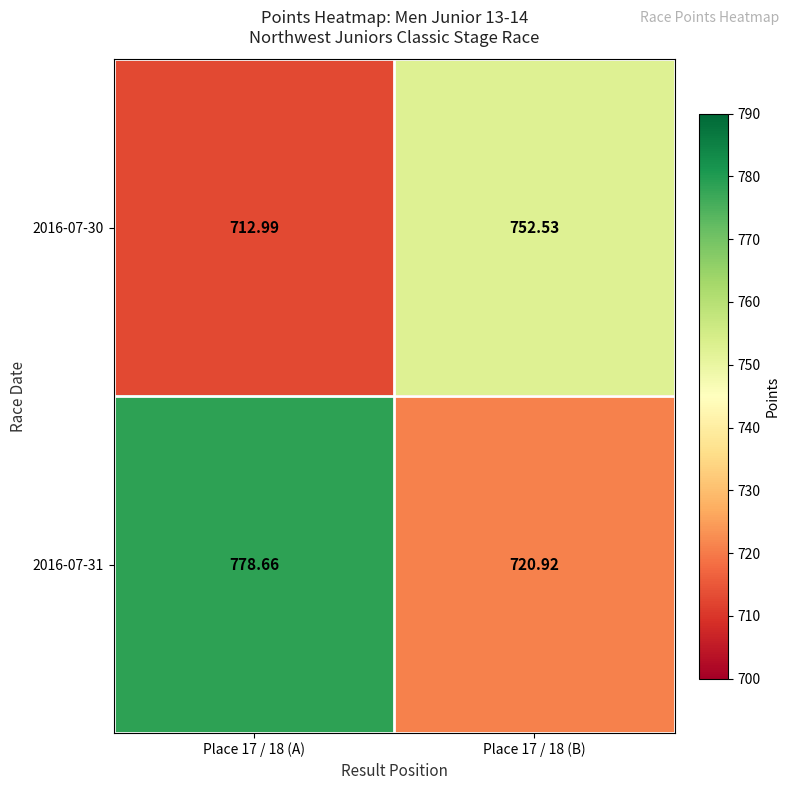

What is the smallest value displayed?

713.0